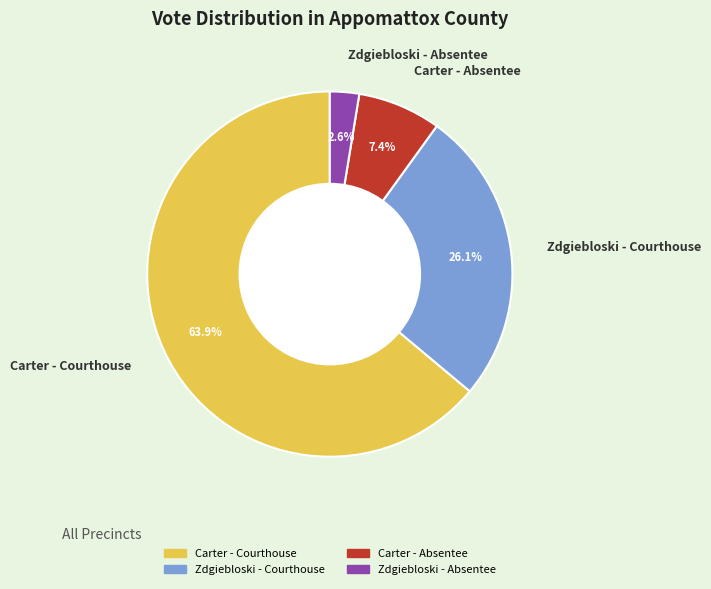

What is the ratio of the value at Zdgiebloski - Absentee to the value at Carter - Absentee?

0.4